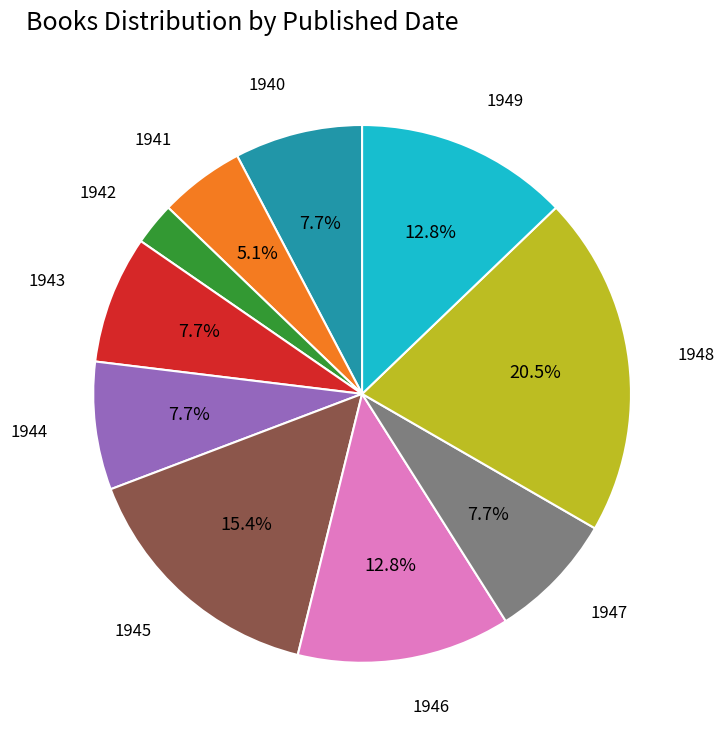

What percentage do 1941 and 1947 together represent?

12.8%